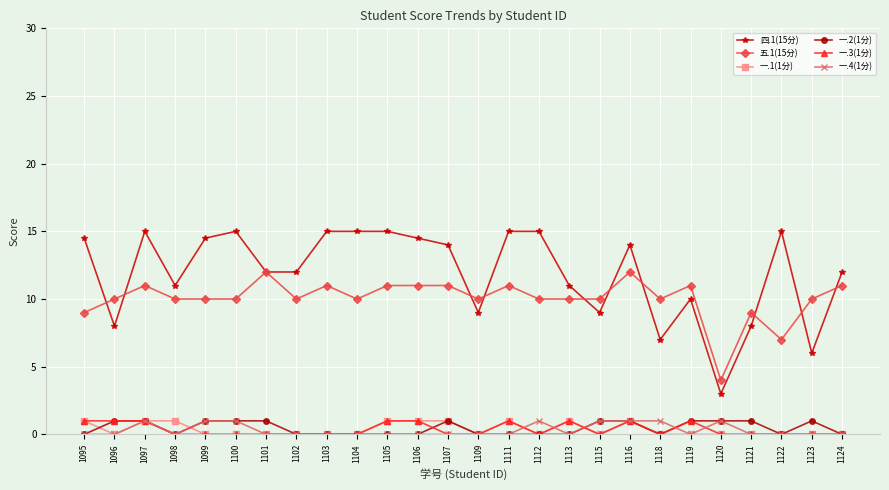

True or false: 一.4(1分) has a value of 0.0 at 1103.

True